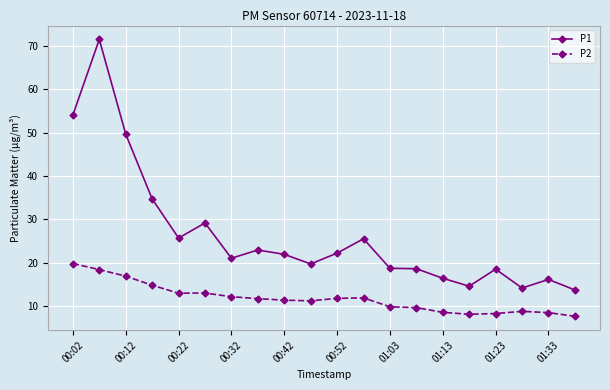

What is the value of the P1 point at the 19th from the left?

16.1